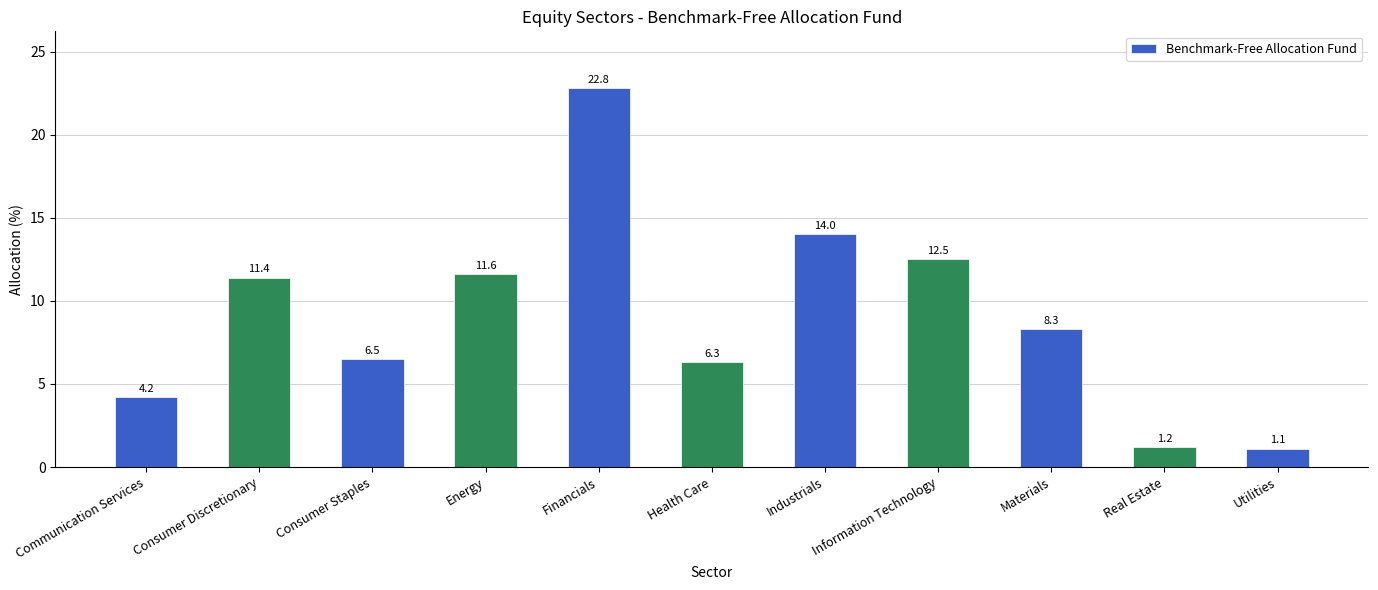

How many bars are there in total?

11